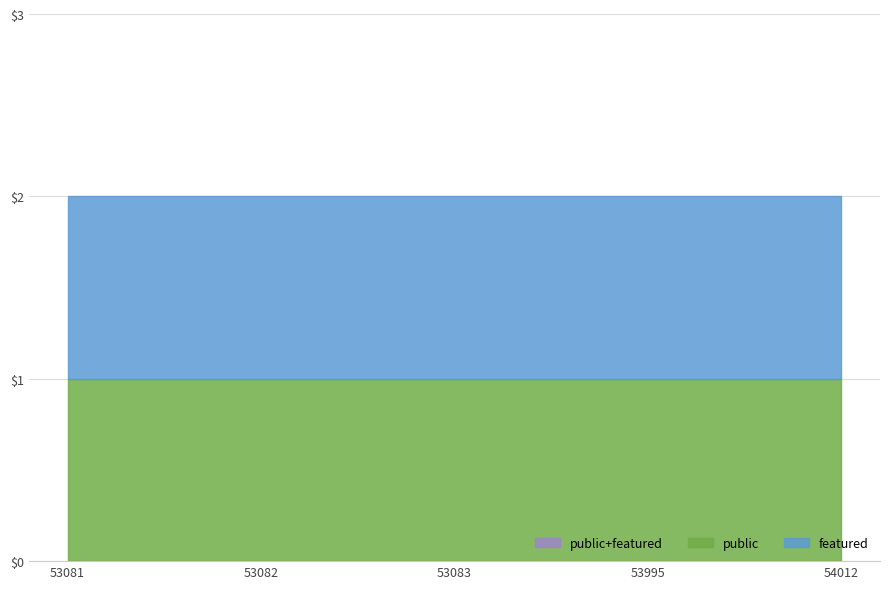

The value of featured at 53083 is 0. True or false?

True